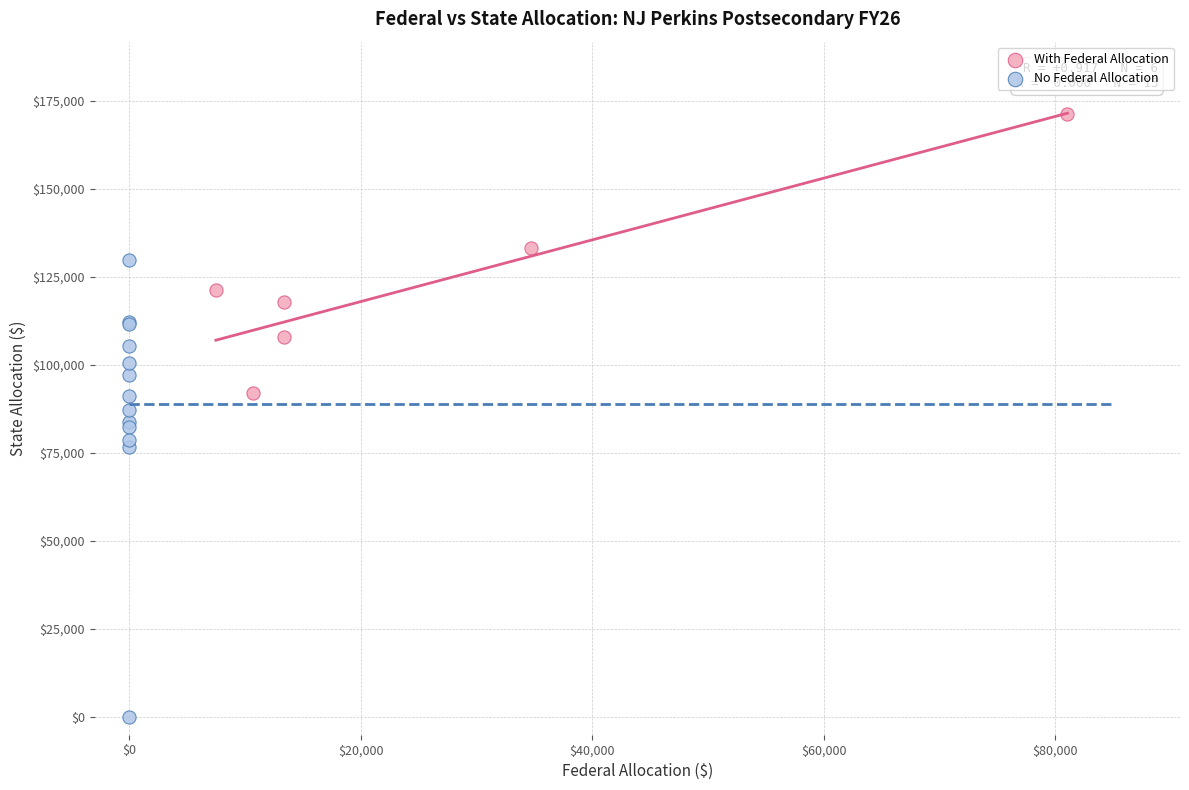

What are all the series names shown in the legend?

With Federal Allocation, No Federal Allocation